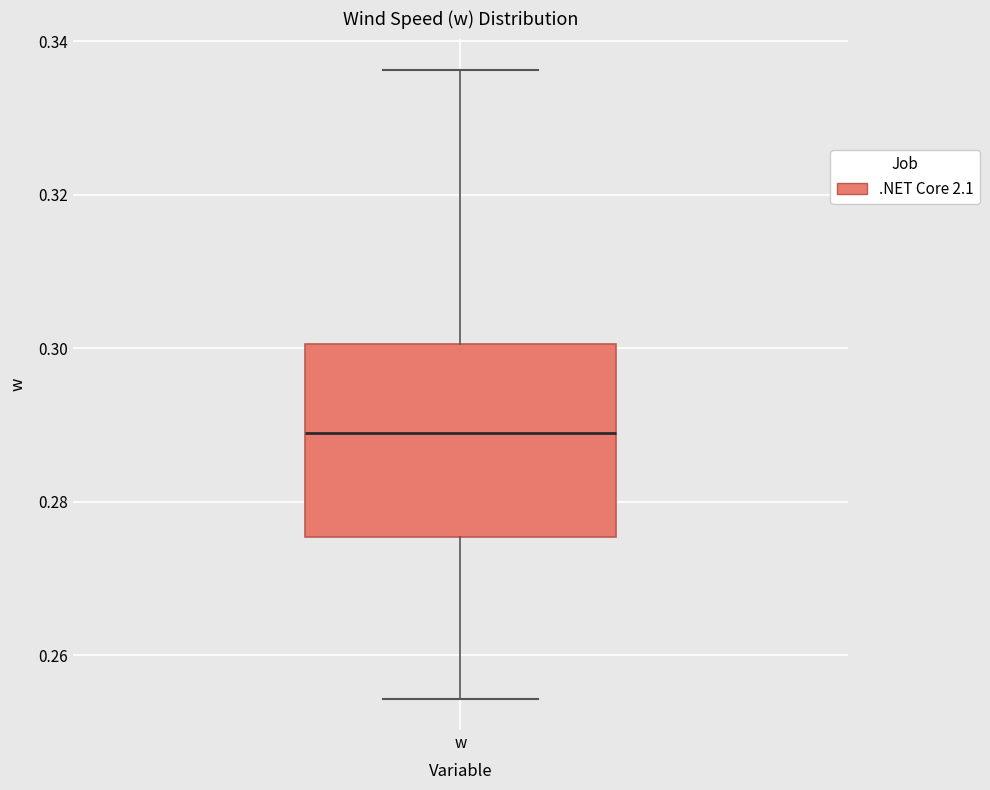

Transcribe this box plot: give where the median line is, the range the box spans, and where the two whiskers end, as read against the y-axis. The values are not printed on the chart, so give them approximately, as read against the axis.

median 0.290, box 0.276 to 0.300, whiskers 0.254 to 0.336